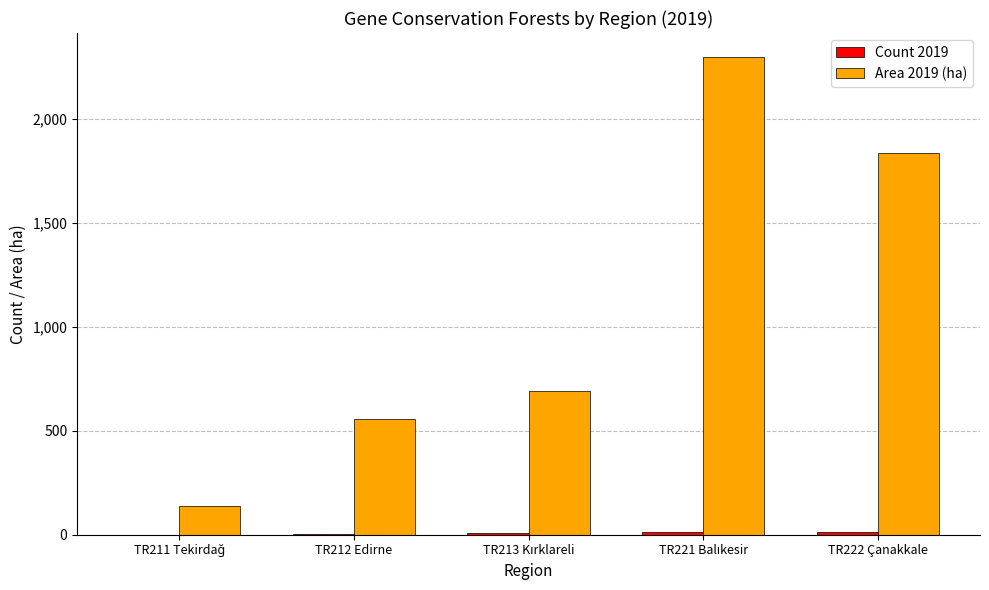

The value of Area 2019 (ha) at TR222 Çanakkale is 1835.1. True or false?

True